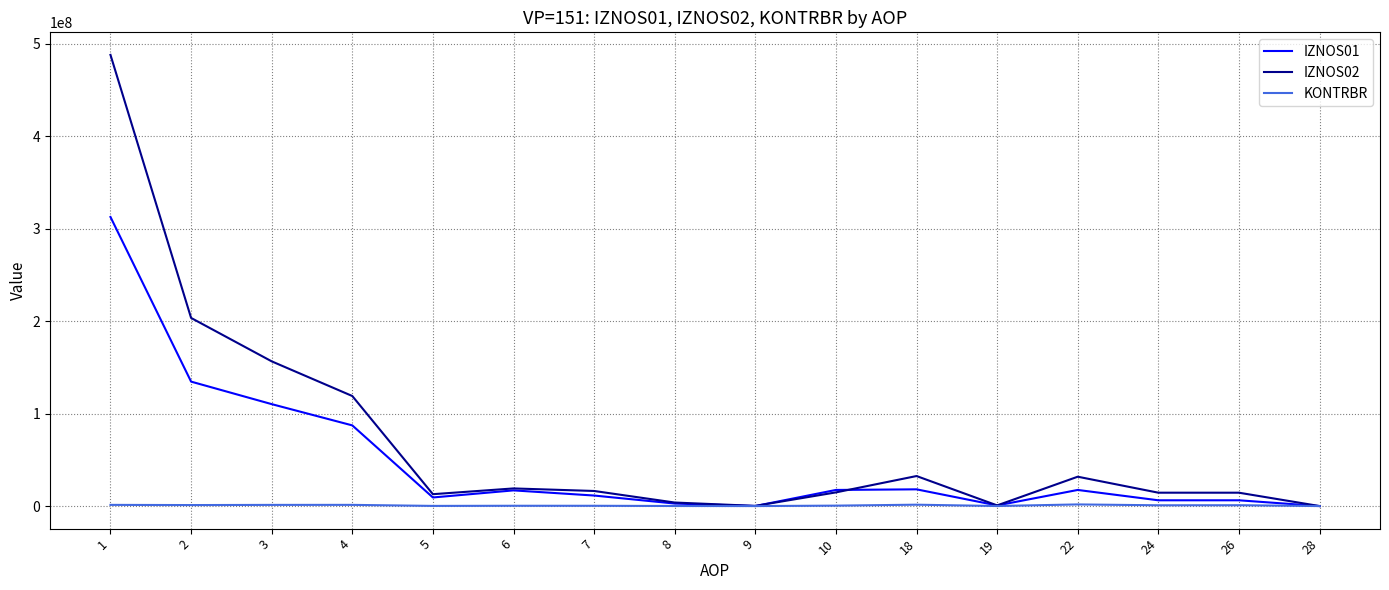

List the series in order of their overall mean, highest first.

IZNOS02, IZNOS01, KONTRBR